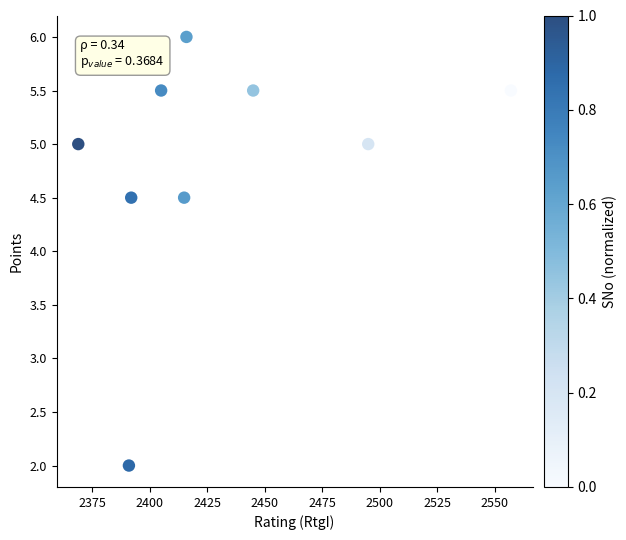

What is the average Y value?

4.8